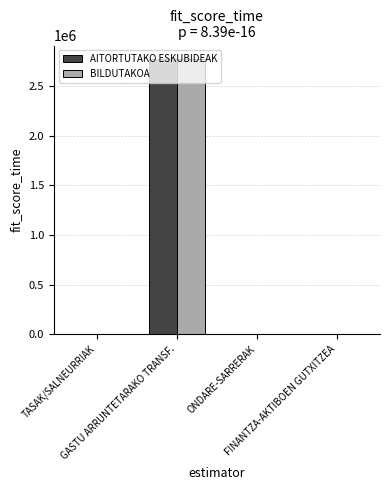

What is the maximum value for AITORTUTAKO ESKUBIDEAK?

2772000